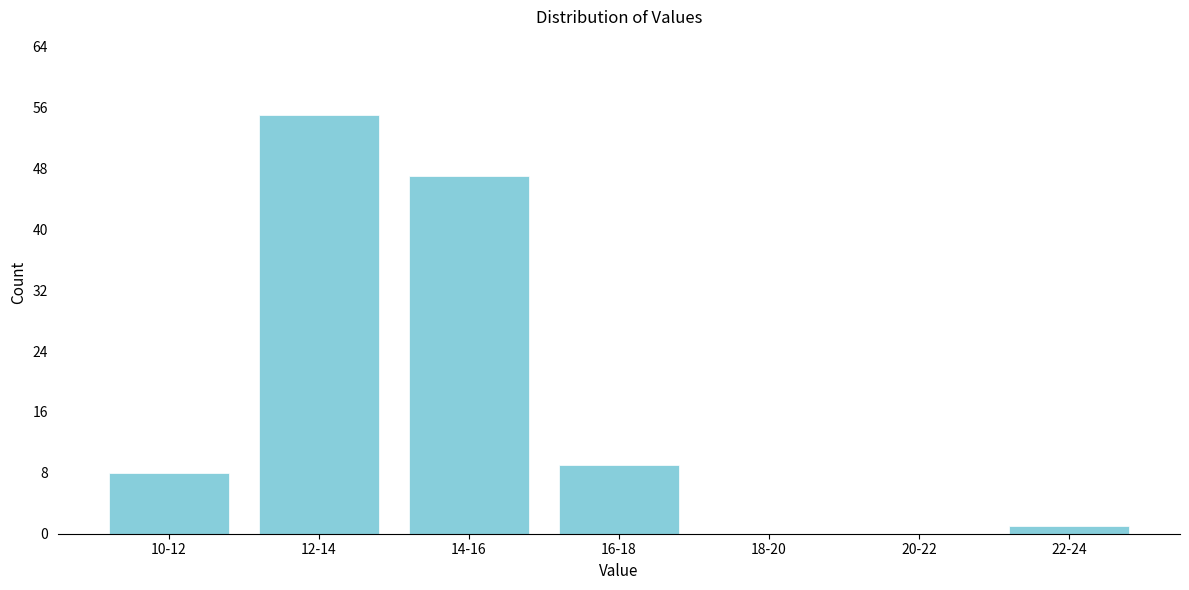

Reading right to left, what are all the values shown in this chart?

22-24=1	20-22=0	18-20=0	16-18=9	14-16=47	12-14=55	10-12=8